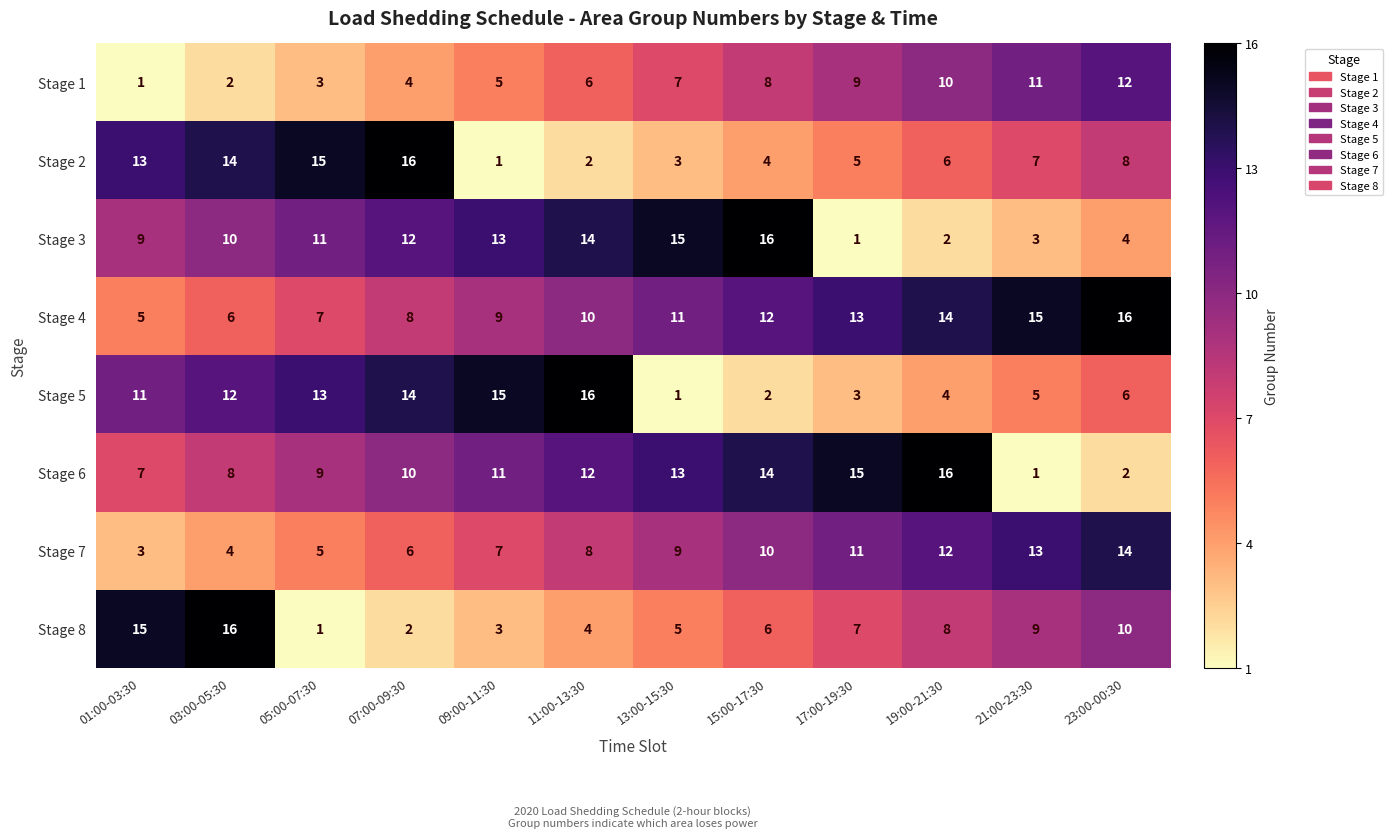

Which category has the highest value in the Stage 4 series?

23:00-00:30